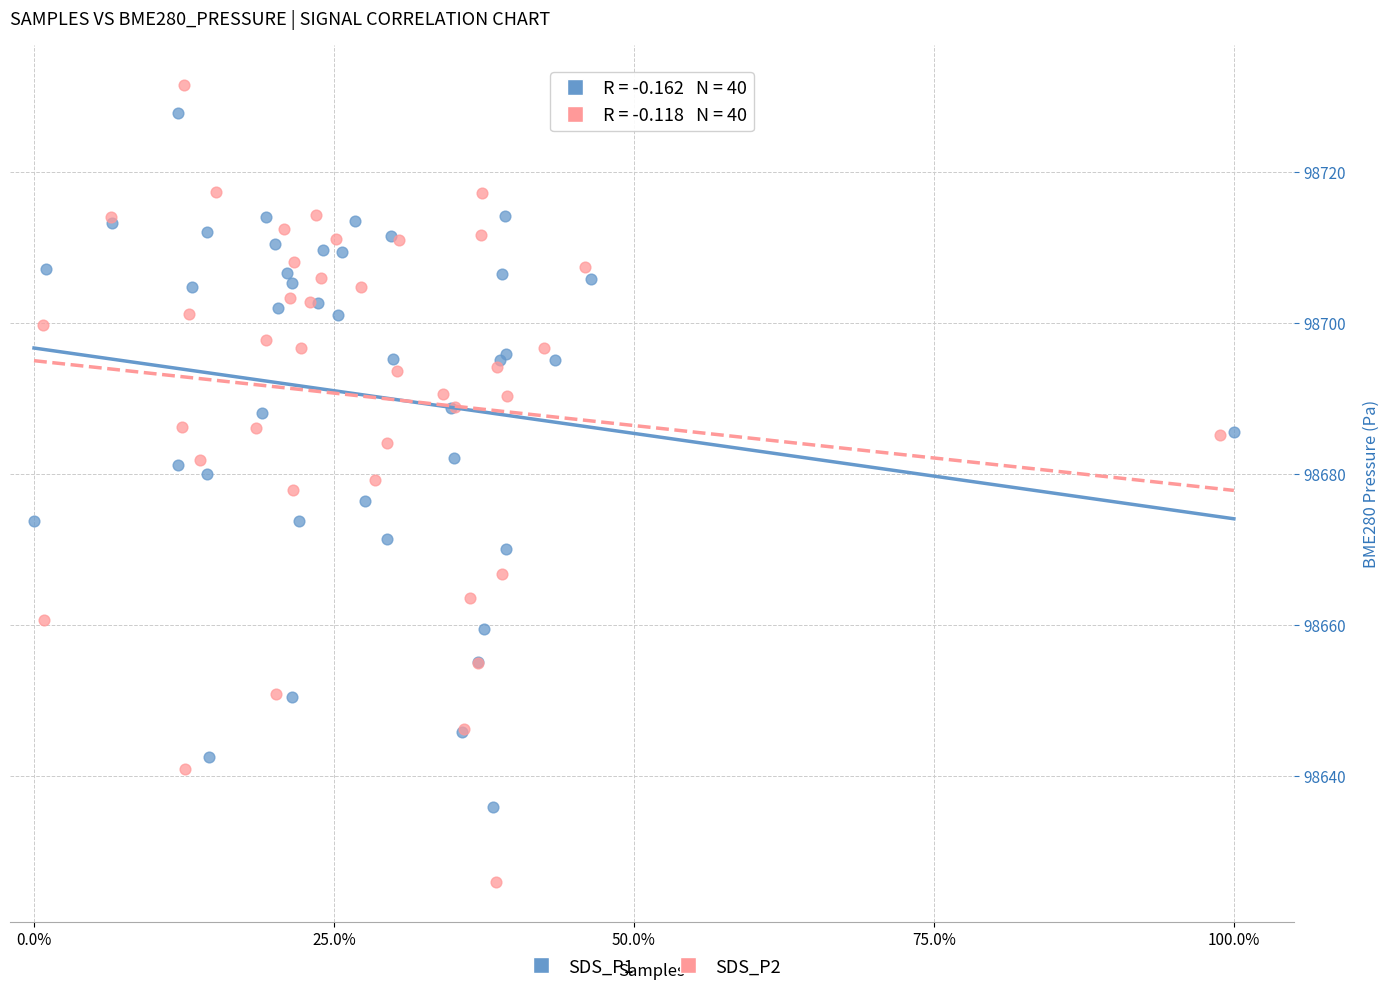

Which series reaches the minimum Y coordinate?

SDS_P2